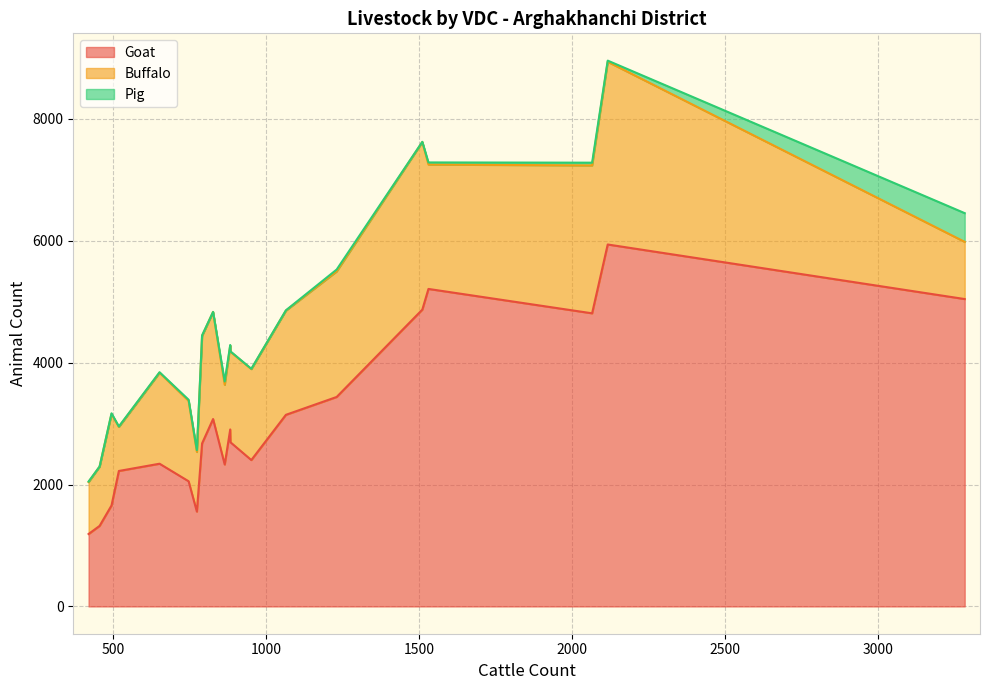

True or false: Pig and Buffalo intersect in this chart.

False